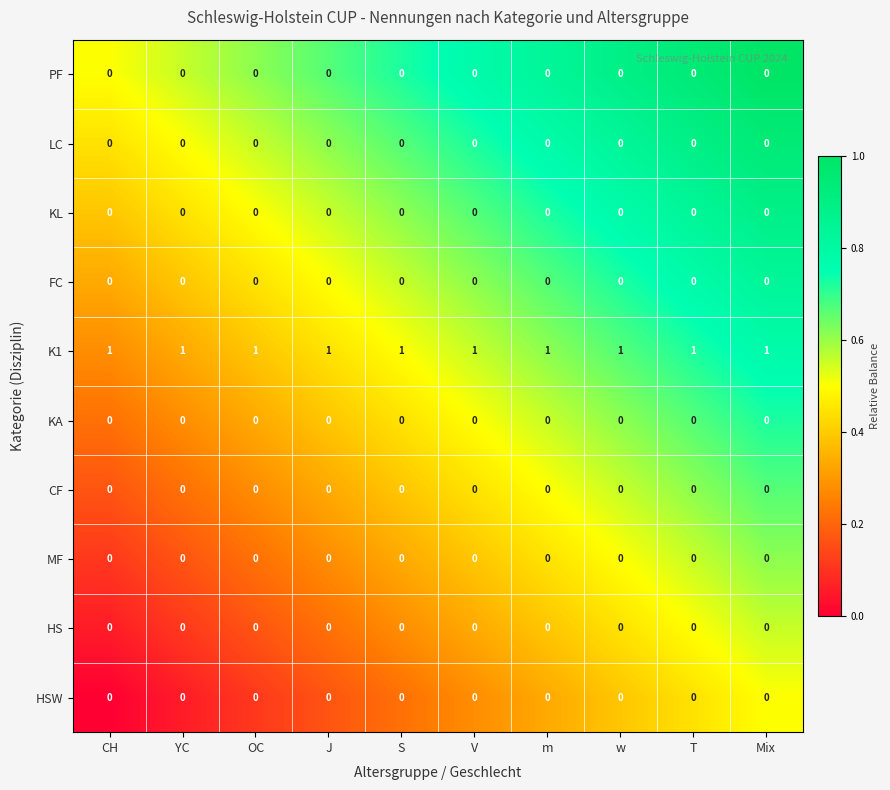

Which series has the largest total across all categories?

K1